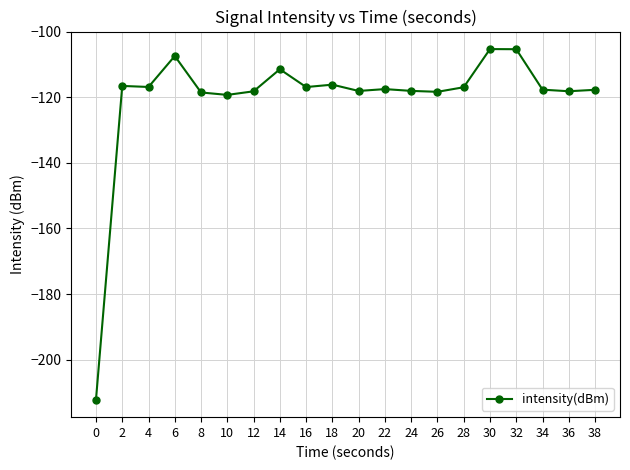

The value at 2 is -174.2. True or false?

False